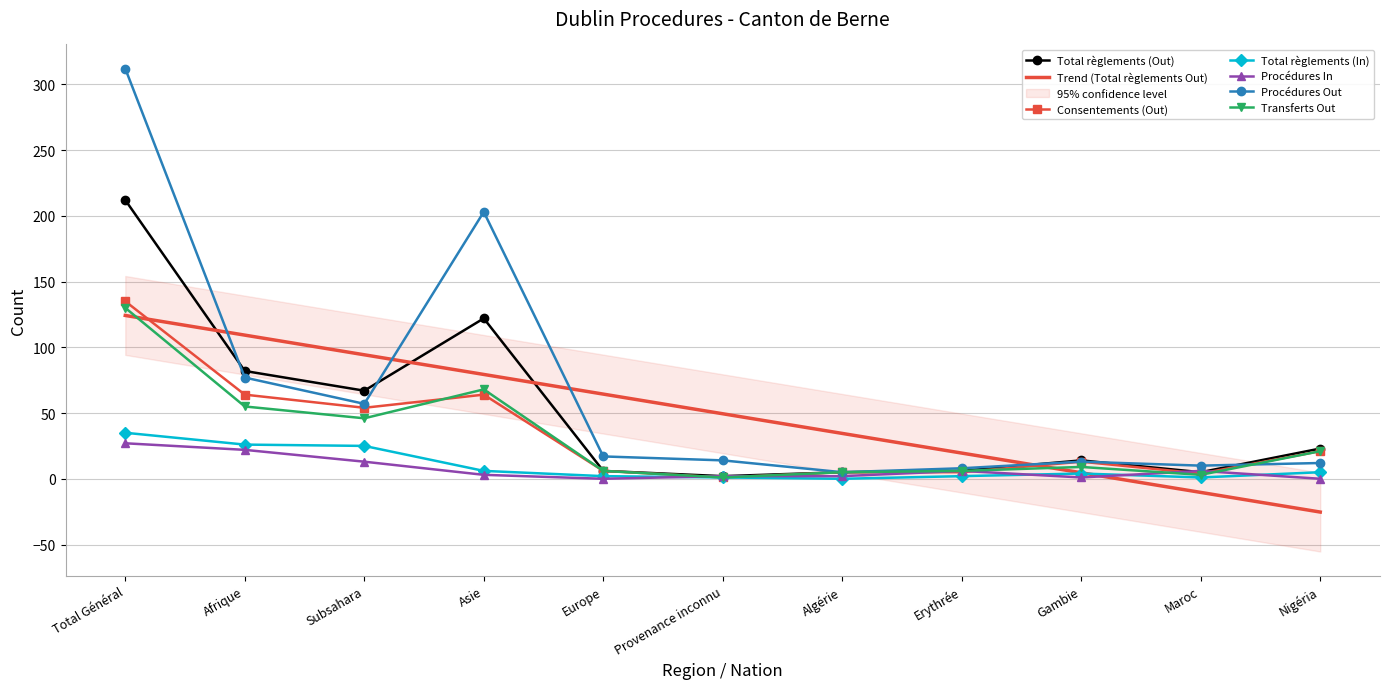

In Total règlements (In), how many points are lower than both neighbors (excluding endpoints)?

2